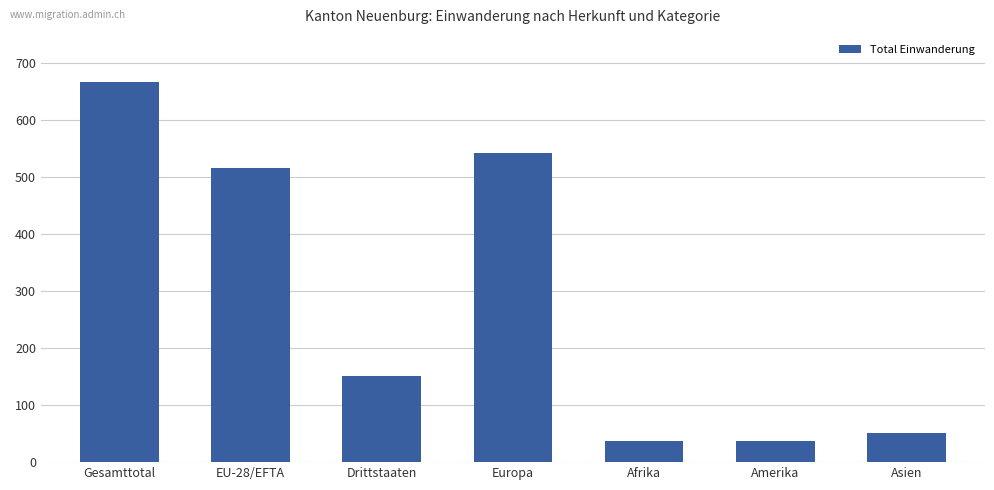

What is the label of the 7th bar from the left?

Asien